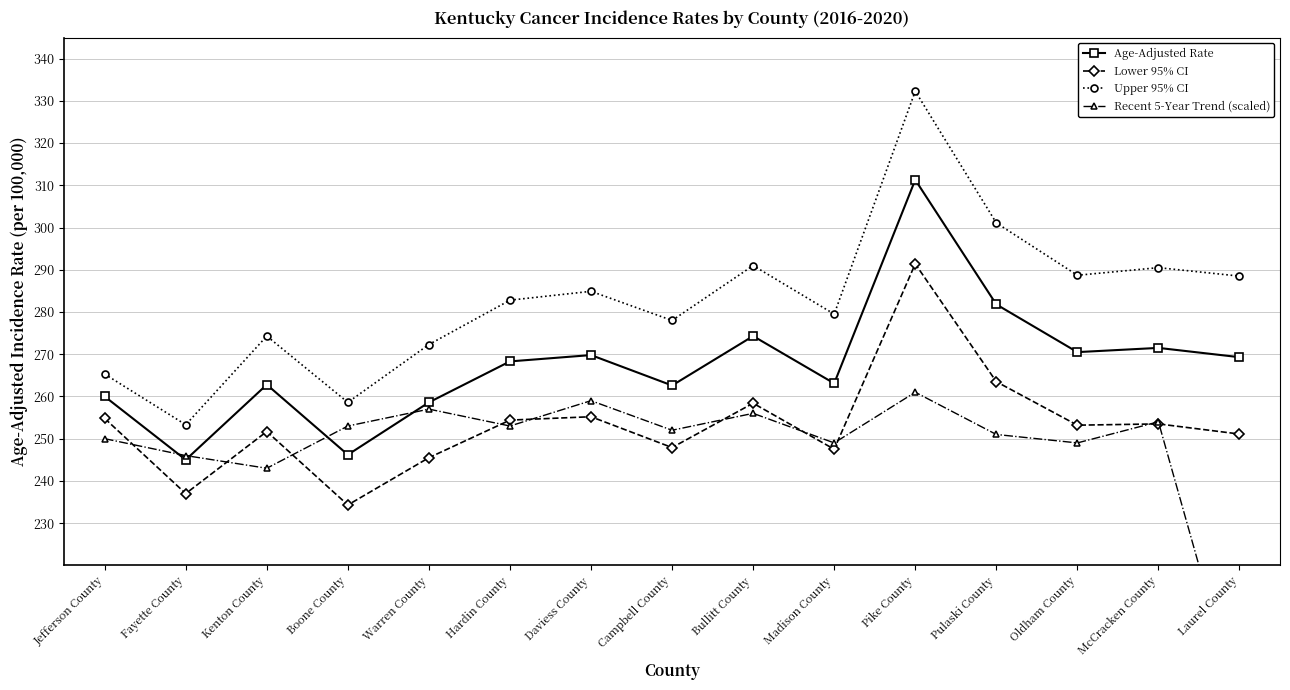

What is the average value of the Age-Adjusted Rate series?

267.7